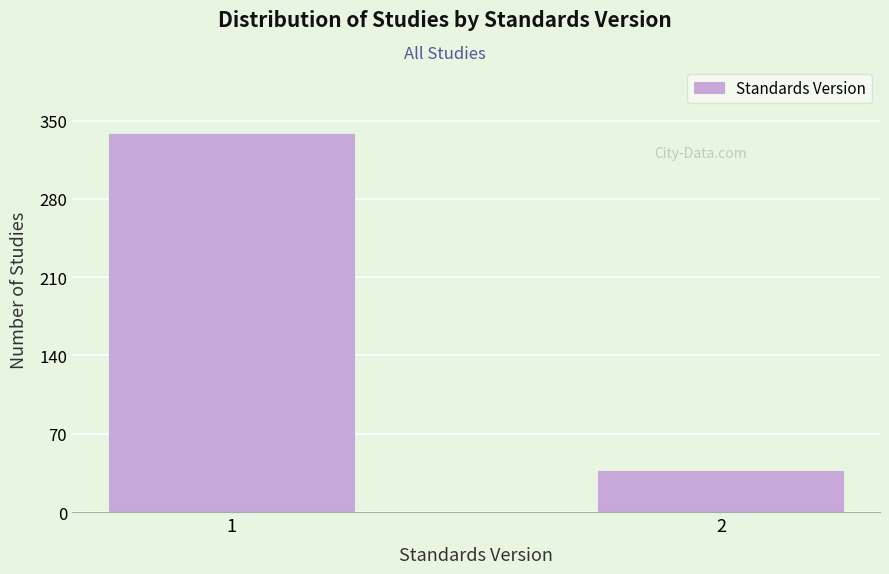

Reading right to left, list all the values displayed in this chart.

37	338